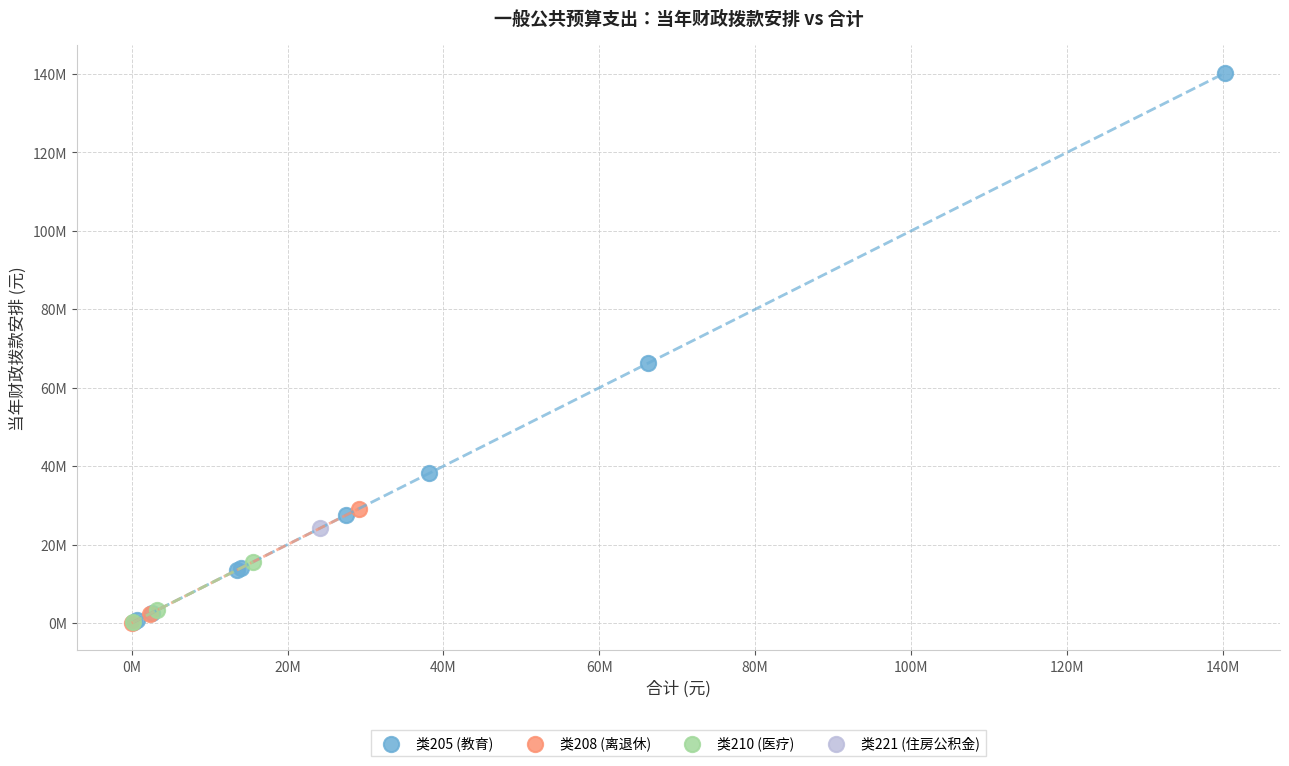

What are all the series names shown in the legend?

类205 (教育), 类208 (离退休), 类210 (医疗), 类221 (住房公积金)